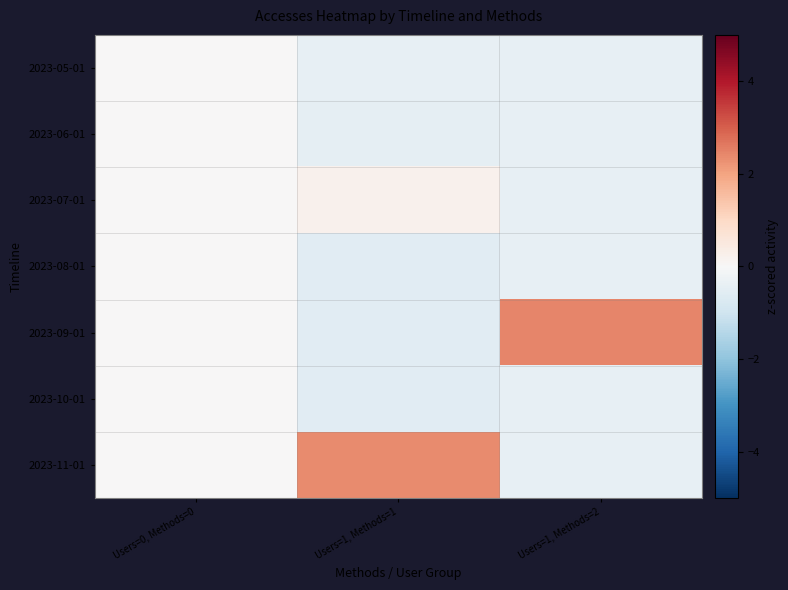

Reading left to right, list all the values displayed in this chart.

2023-05-01: Users=0, Methods=0=0.0	Users=1, Methods=1=-0.4	Users=1, Methods=2=-0.4
2023-06-01: Users=0, Methods=0=0.0	Users=1, Methods=1=-0.5	Users=1, Methods=2=-0.4
2023-07-01: Users=0, Methods=0=0.0	Users=1, Methods=1=0.2	Users=1, Methods=2=-0.4
2023-08-01: Users=0, Methods=0=0.0	Users=1, Methods=1=-0.6	Users=1, Methods=2=-0.4
2023-09-01: Users=0, Methods=0=0.0	Users=1, Methods=1=-0.6	Users=1, Methods=2=2.4
2023-10-01: Users=0, Methods=0=0.0	Users=1, Methods=1=-0.6	Users=1, Methods=2=-0.4
2023-11-01: Users=0, Methods=0=0.0	Users=1, Methods=1=2.4	Users=1, Methods=2=-0.4